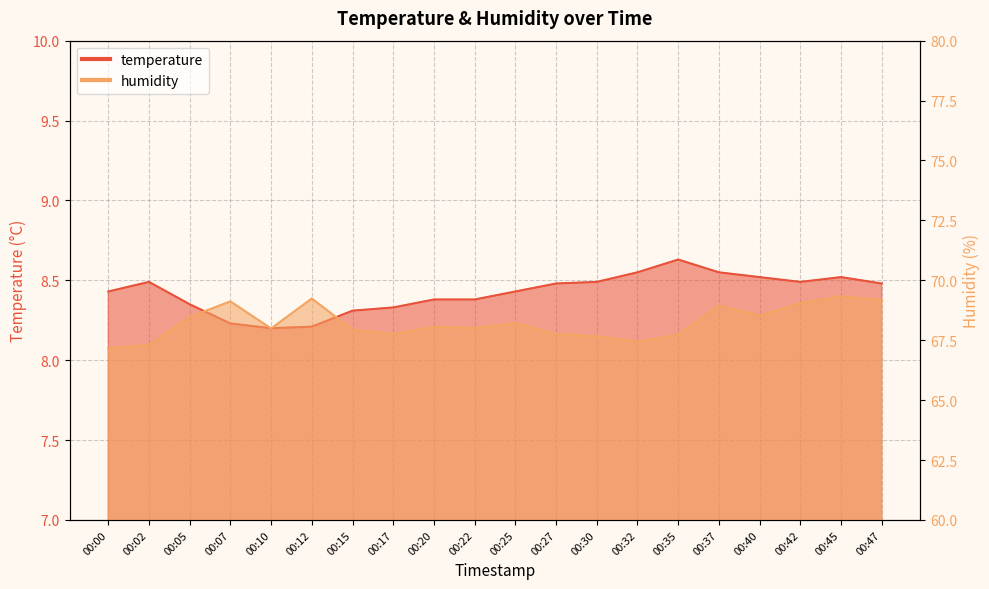

What is the difference between the maximum and minimum values in the temperature series?

0.4